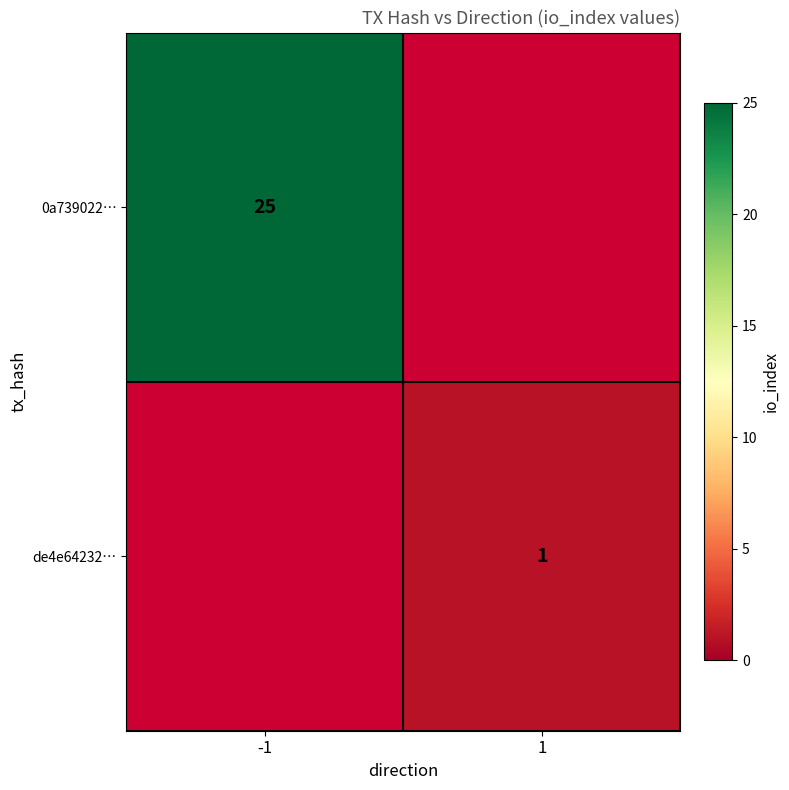

True or false: de4e64232… has a value of 2 at 1.

False